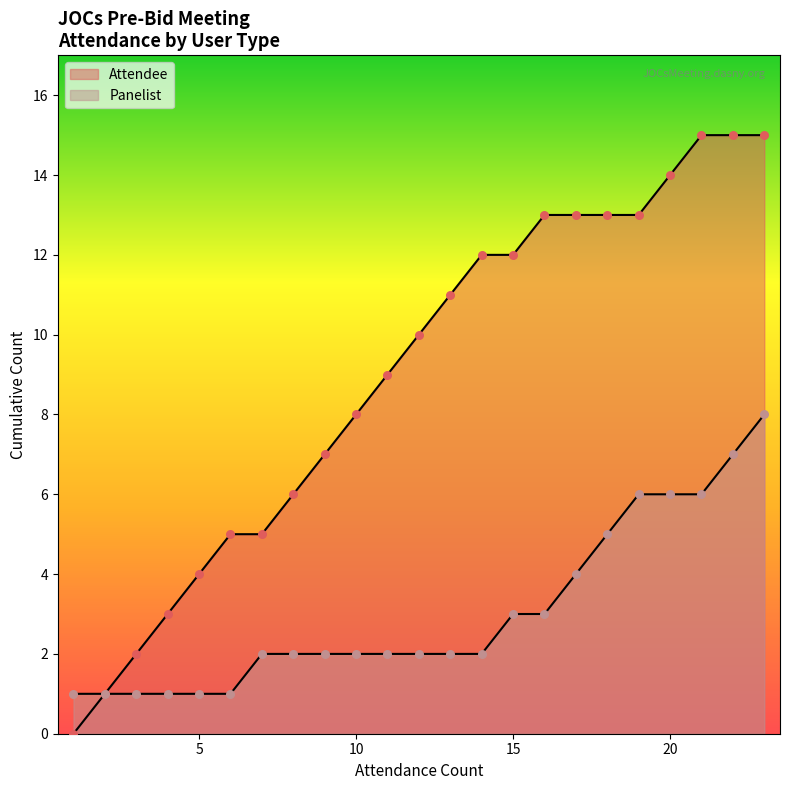

Which series contains the highest Y value?

Attendee